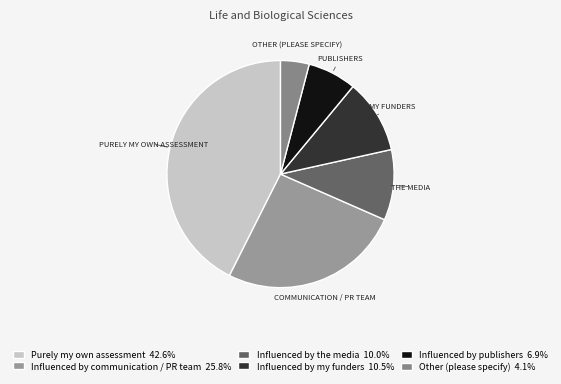

Which category has the biggest portion of the pie?

Purely my own assessment